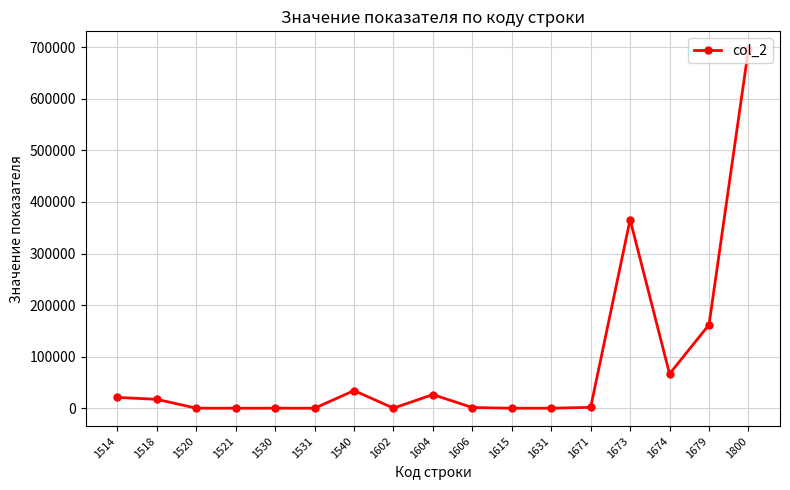

How many distinct data groups are displayed?

1